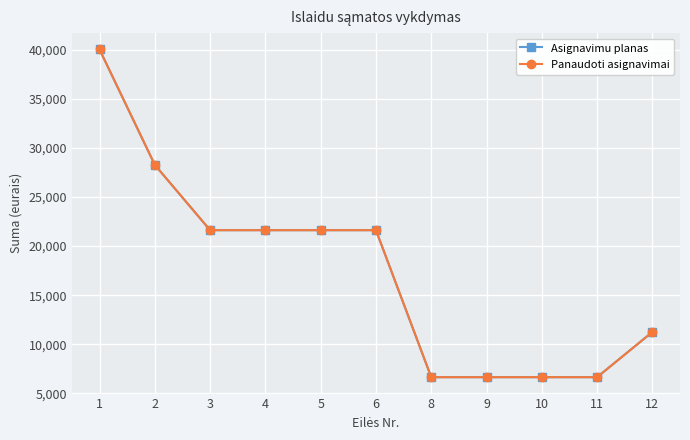

Reading left to right, list all the values displayed in this chart.

Asignavimu planas: 1=40020.0	2=28269.0	3=21620.0	4=21620.0	5=21620.0	6=21620.0	8=6649.0	9=6649.0	10=6649.0	11=6649.0	12=11251.0
Panaudoti asignavimai: 1=40020.0	2=28268.4	3=21619.6	4=21619.6	5=21619.6	6=21619.6	8=6648.8	9=6648.8	10=6648.8	11=6648.8	12=11251.6